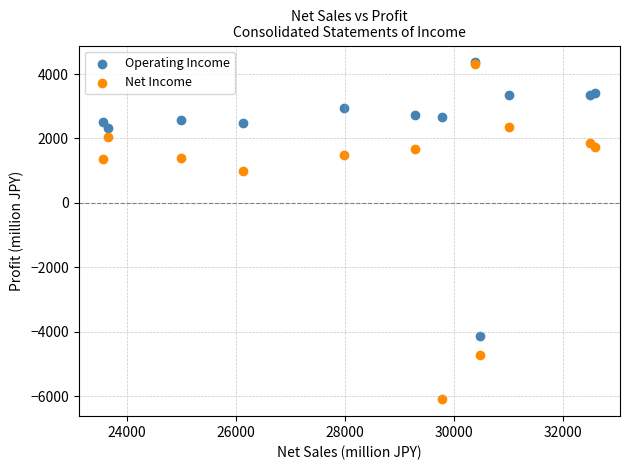

What are all the series names shown in the legend?

Operating Income, Net Income